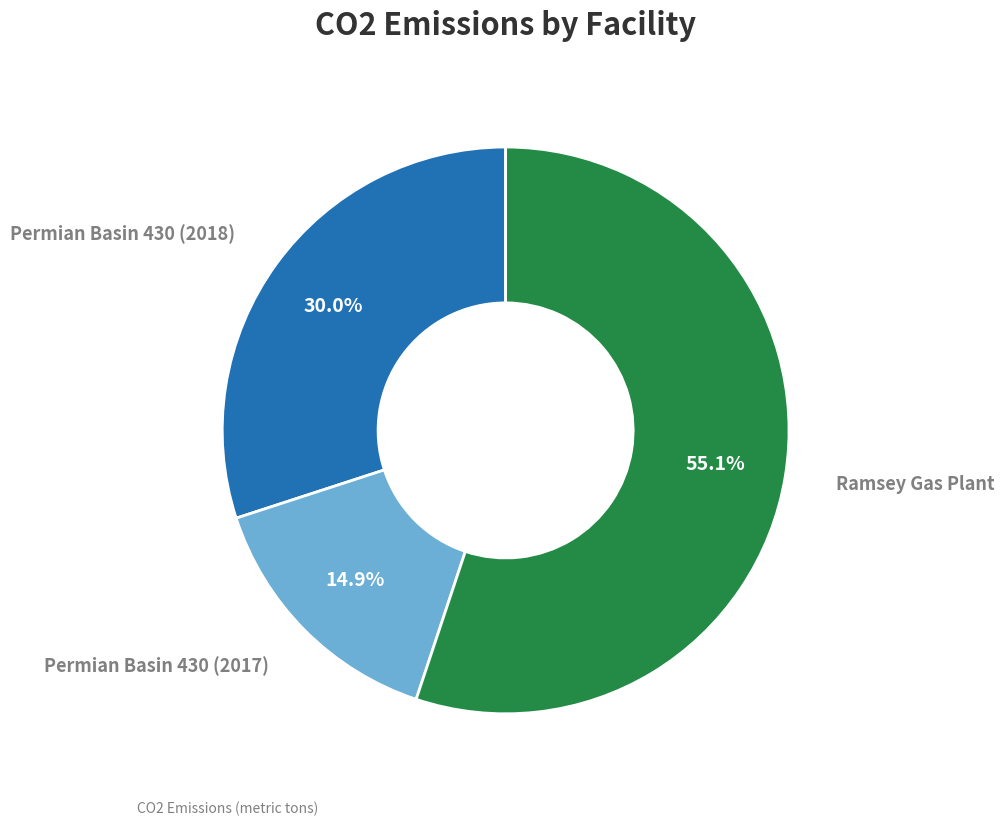

Does any single category account for the majority?

Yes